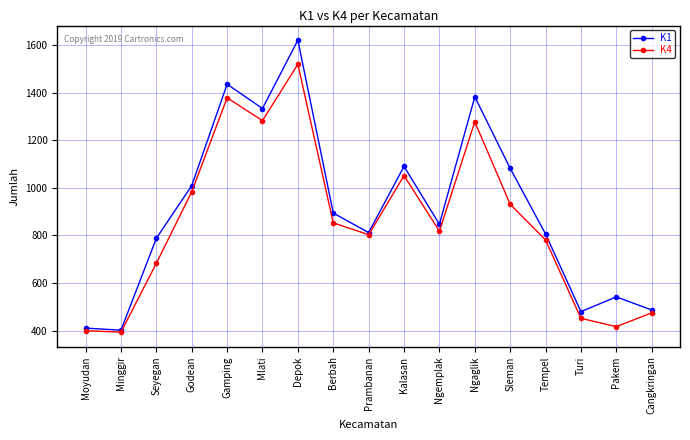

How many interior local peaks does the K4 series have?

4